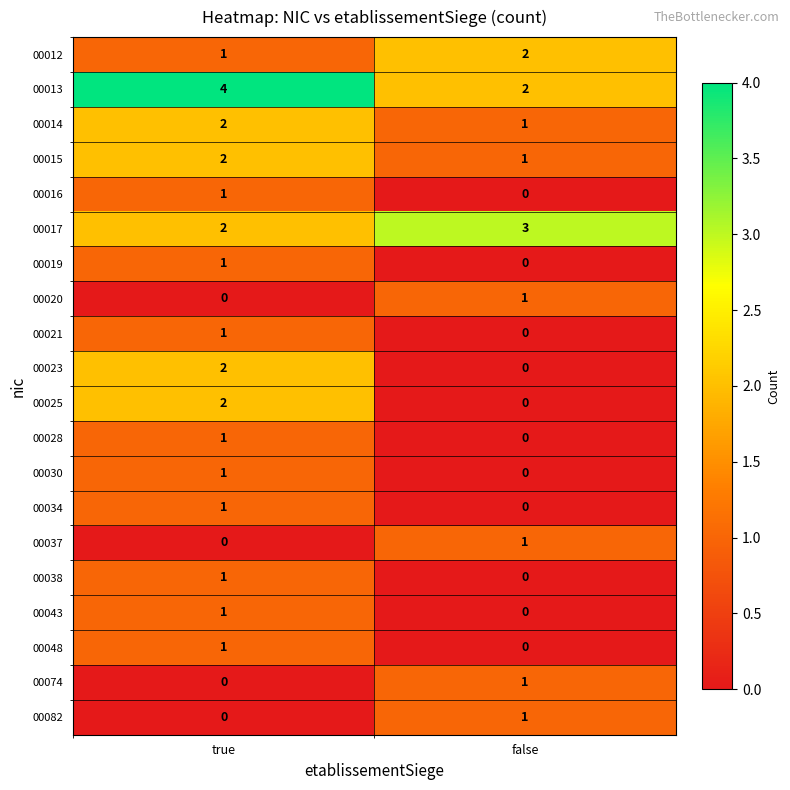

What is the total value across all series at false?

13